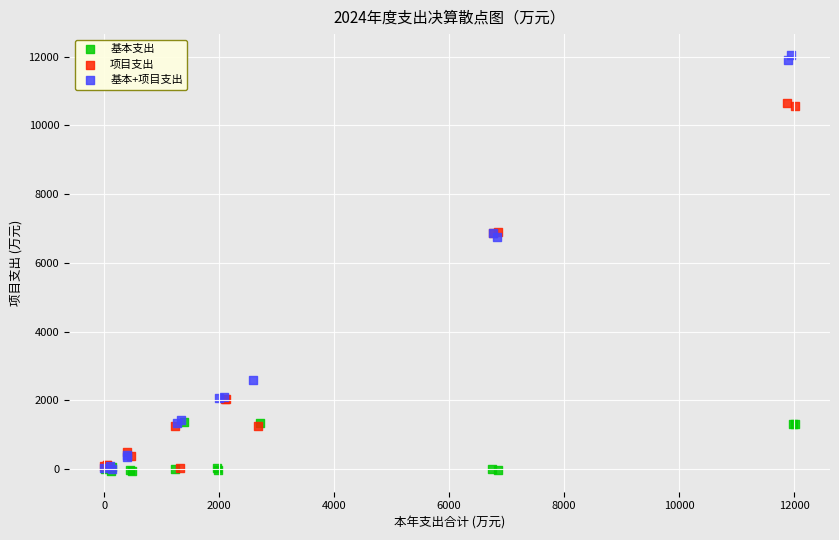

Which series has the largest Y range (max minus min)?

基本+项目支出